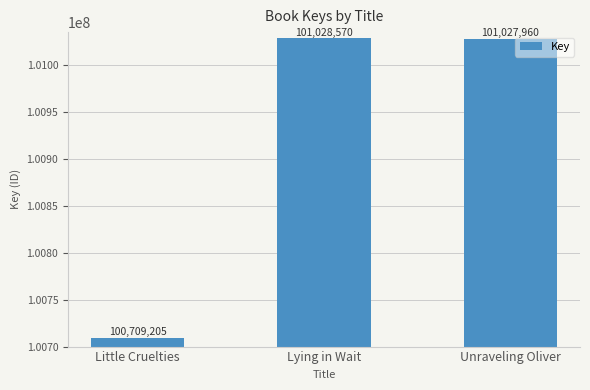

What is the minimum value shown in the chart?

100709205